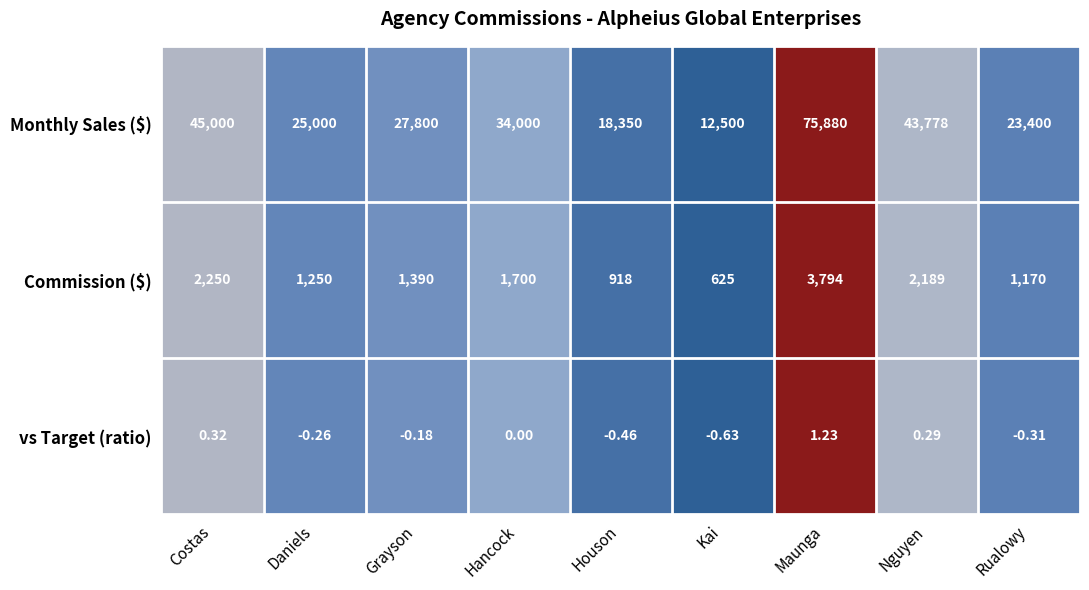

How many categories are shown in the chart?

9